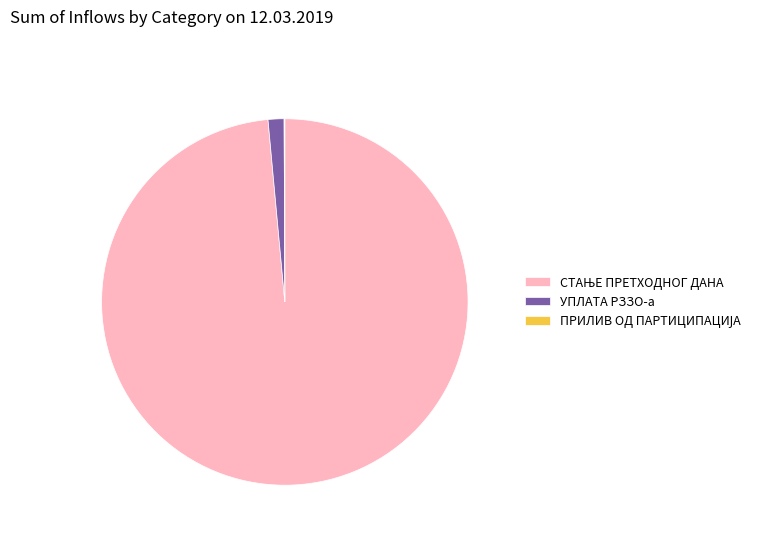

Does any single category account for the majority?

Yes